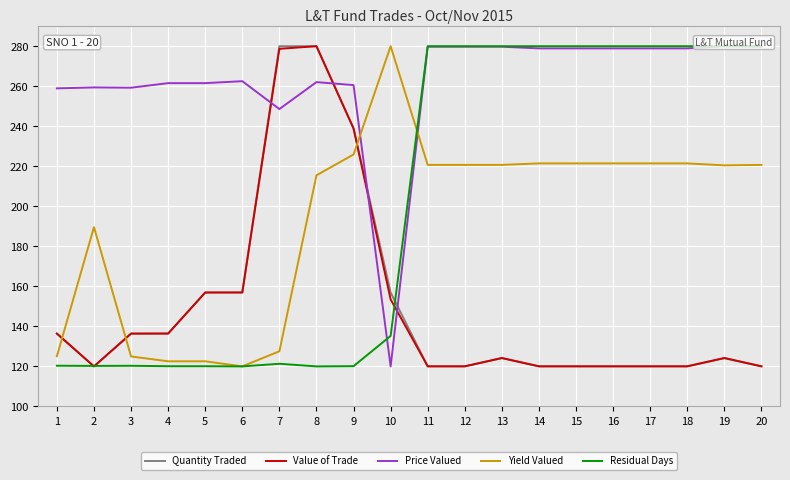

What is the greatest value displayed?

280.0